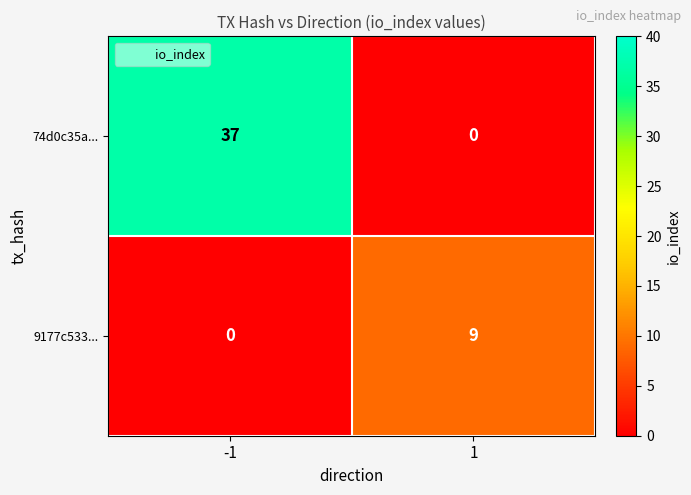

Is it true that 9177c533... equals 9 at 1?

True